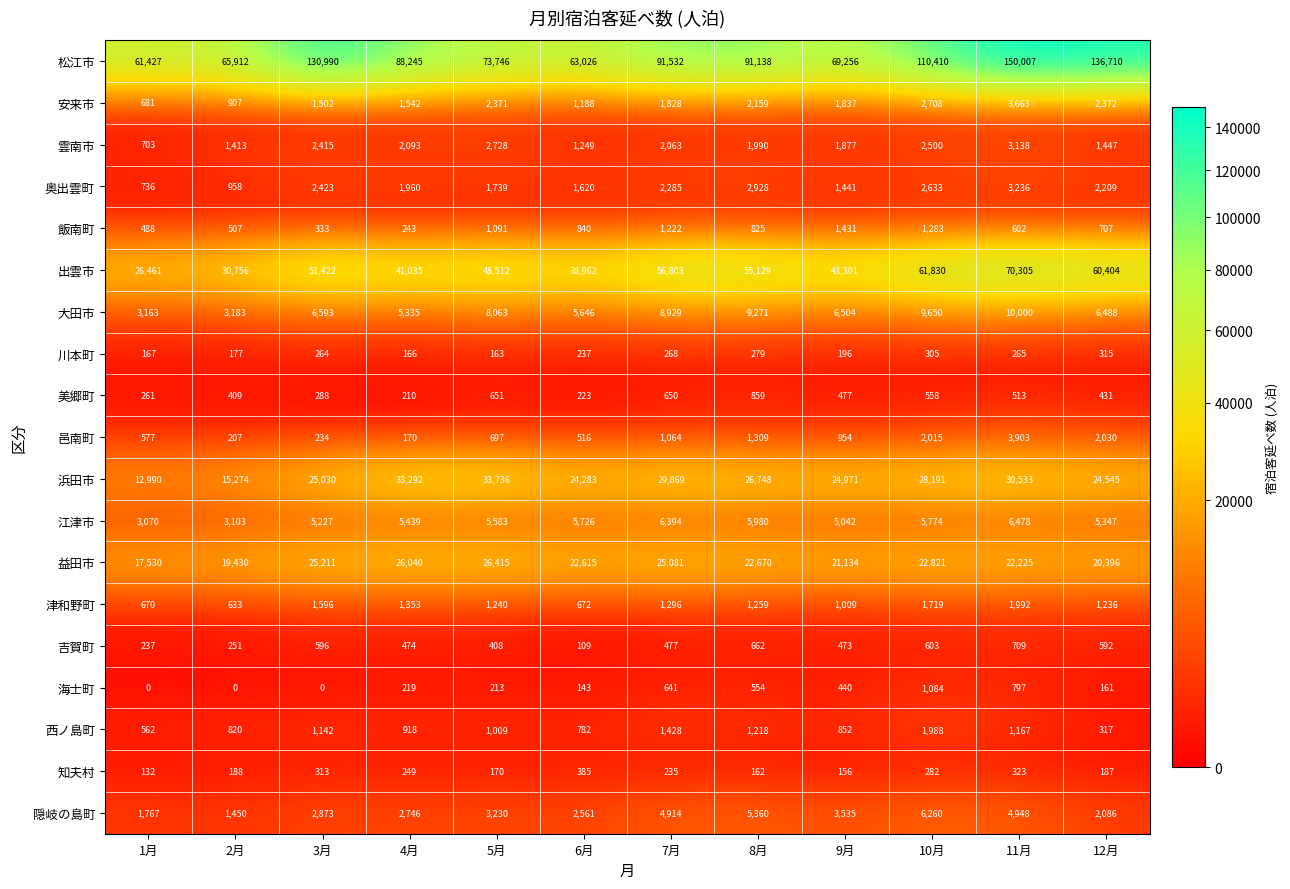

Rank the series at 5月 from highest to lowest value.

松江市, 出雲市, 浜田市, 益田市, 大田市, 江津市, 隠岐の島町, 雲南市, 安来市, 奥出雲町, 津和野町, 飯南町, 西ノ島町, 邑南町, 美郷町, 吉賀町, 海士町, 知夫村, 川本町